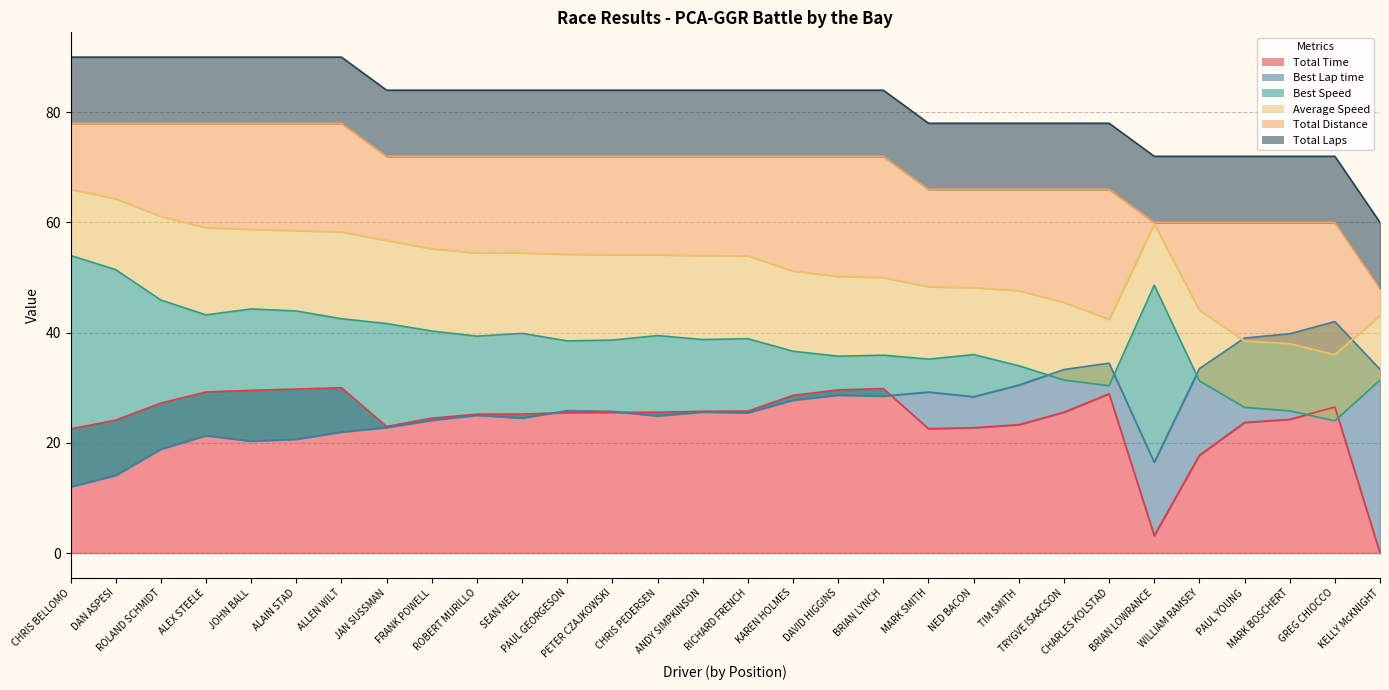

Is it true that Total Distance equals 104.5 at CHRIS BELLOMO?

False